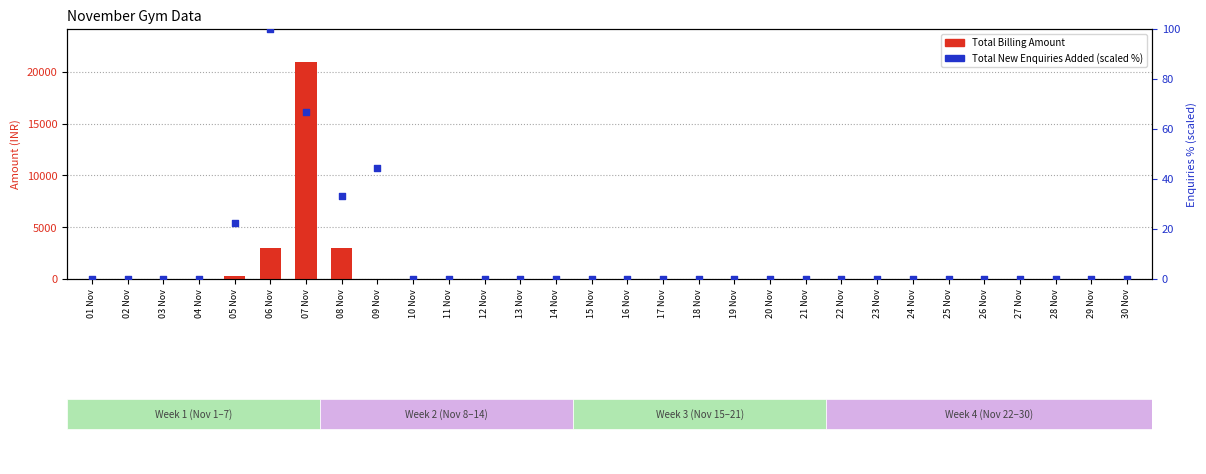

Which series has the largest total across all categories?

Total Billing Amount